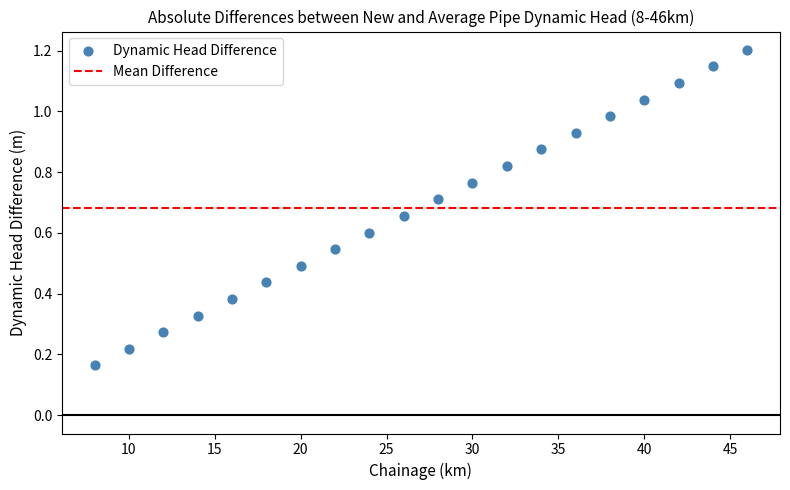

What is the range of X values (max minus min)?

38.0